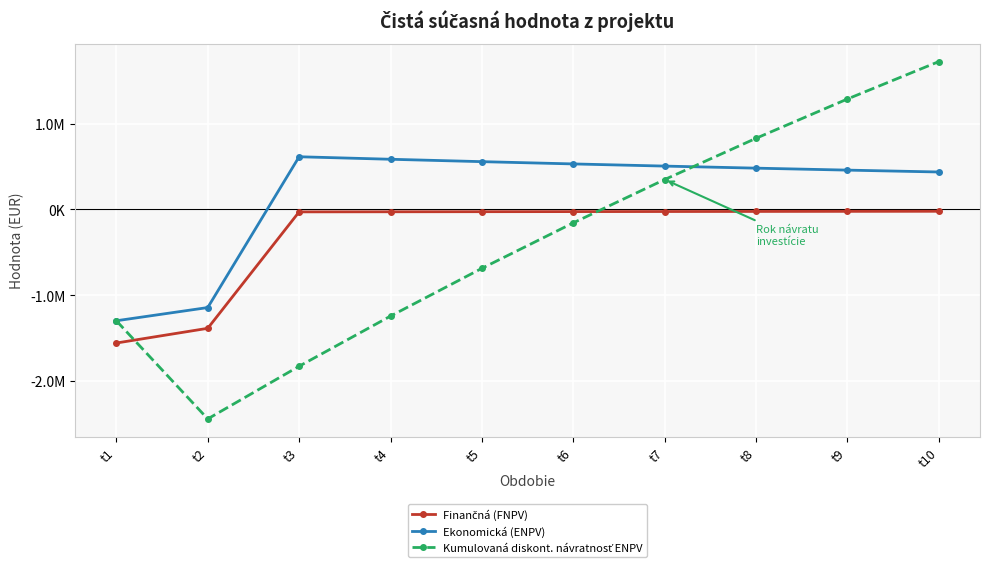

What is the minimum value for Ekonomická (ENPV)?

-1298320.8